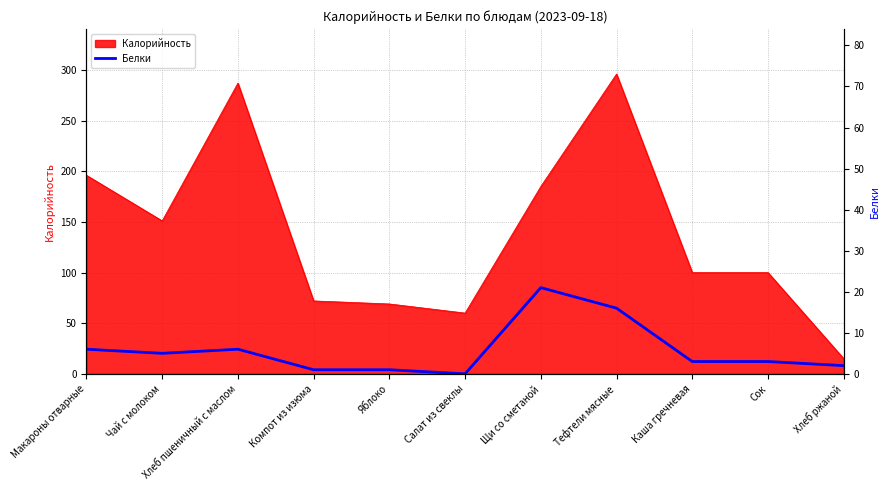

What is the change in value from Хлеб пшеничный с маслом to Тефтели мясные?

+10